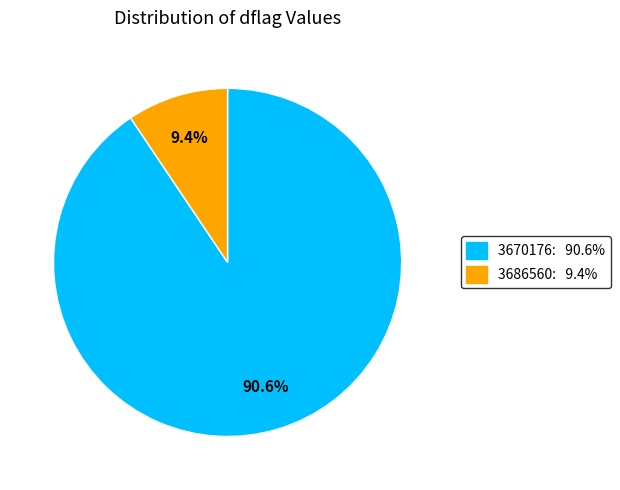

How many segments does this pie chart have?

2